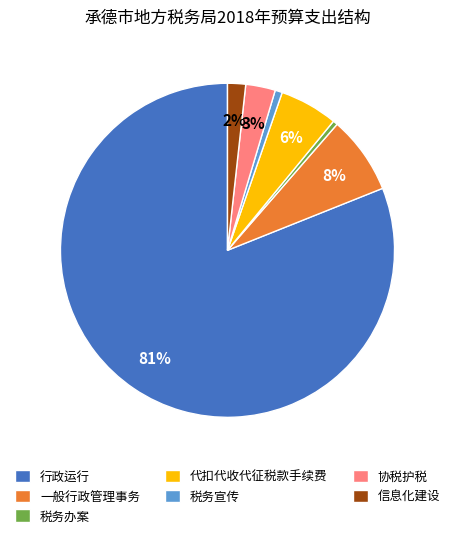

True or false: 协税护税 accounts for 3% of the total.

True